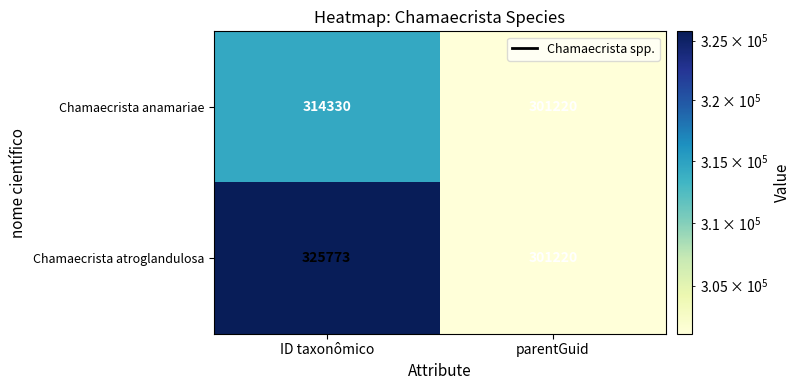

Is it true that Chamaecrista anamariae equals 210611 at ID taxonômico?

False